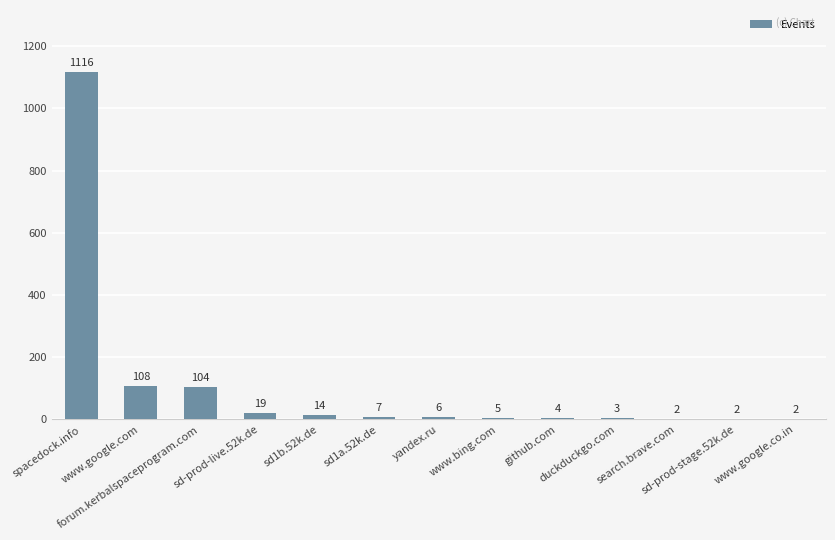

What is the maximum value shown in the chart?

1116